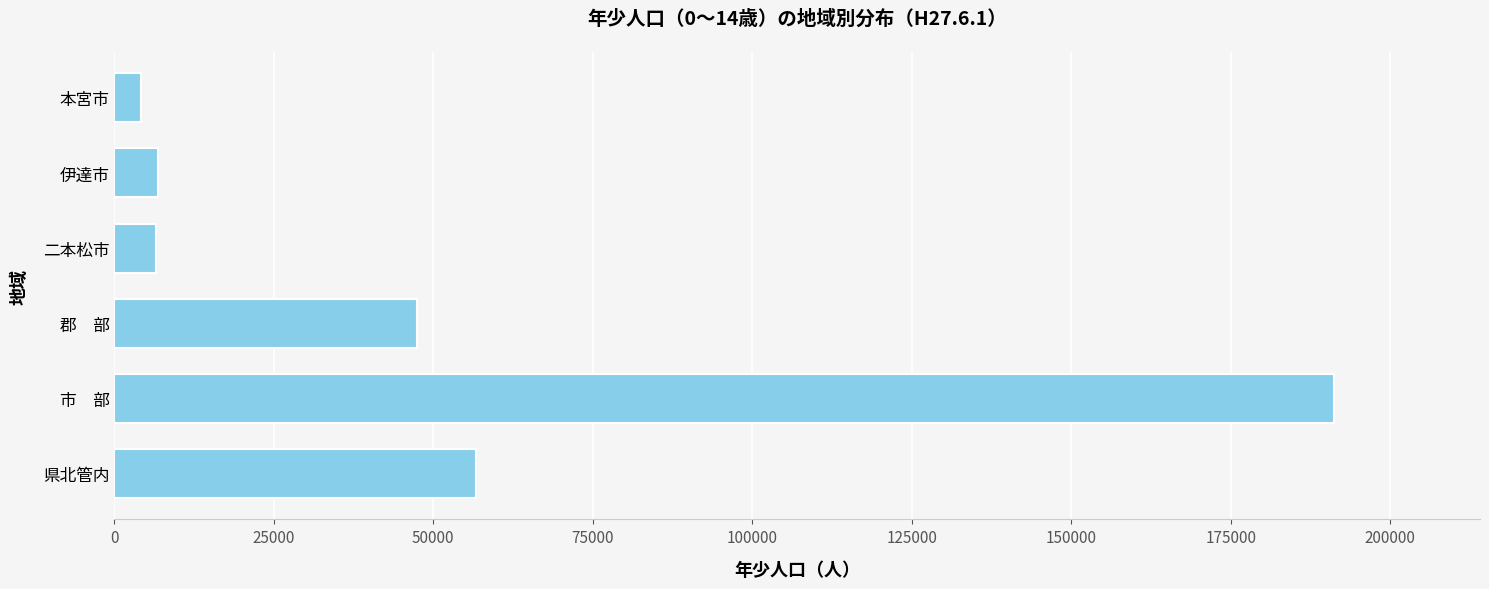

Which label corresponds to the largest value in the chart?

市　部